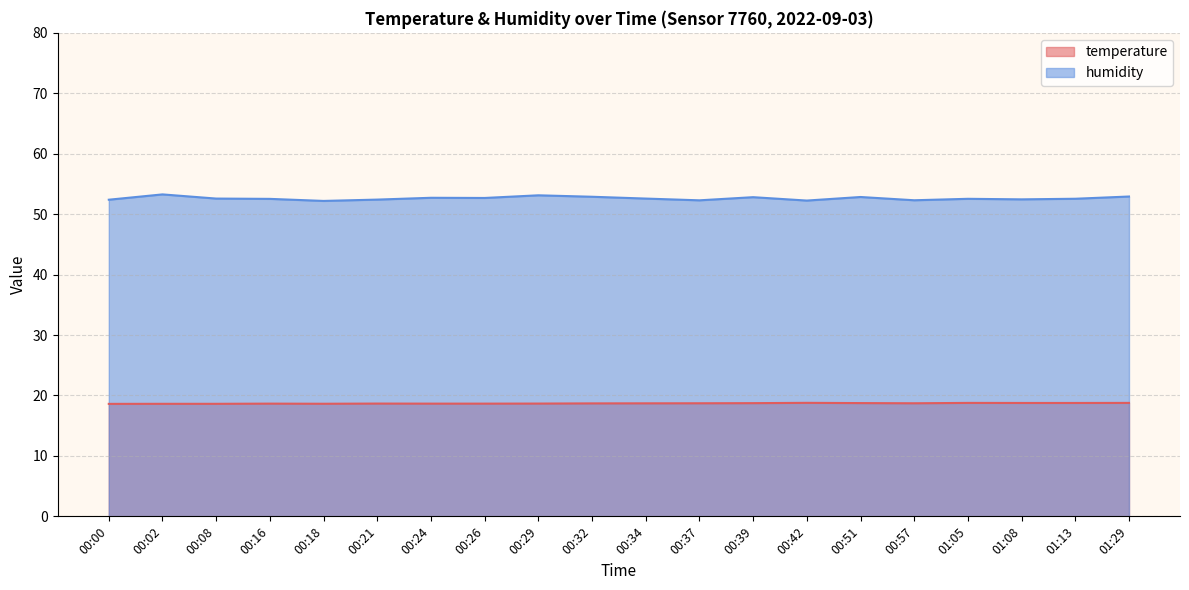

List the series in order of their overall mean, lowest first.

temperature, humidity